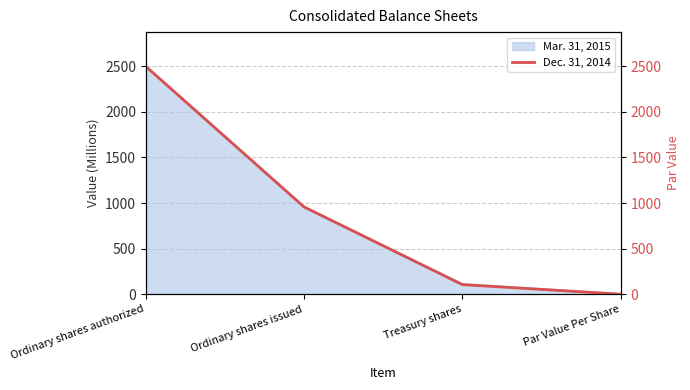

What is the greatest value displayed?

2500.0